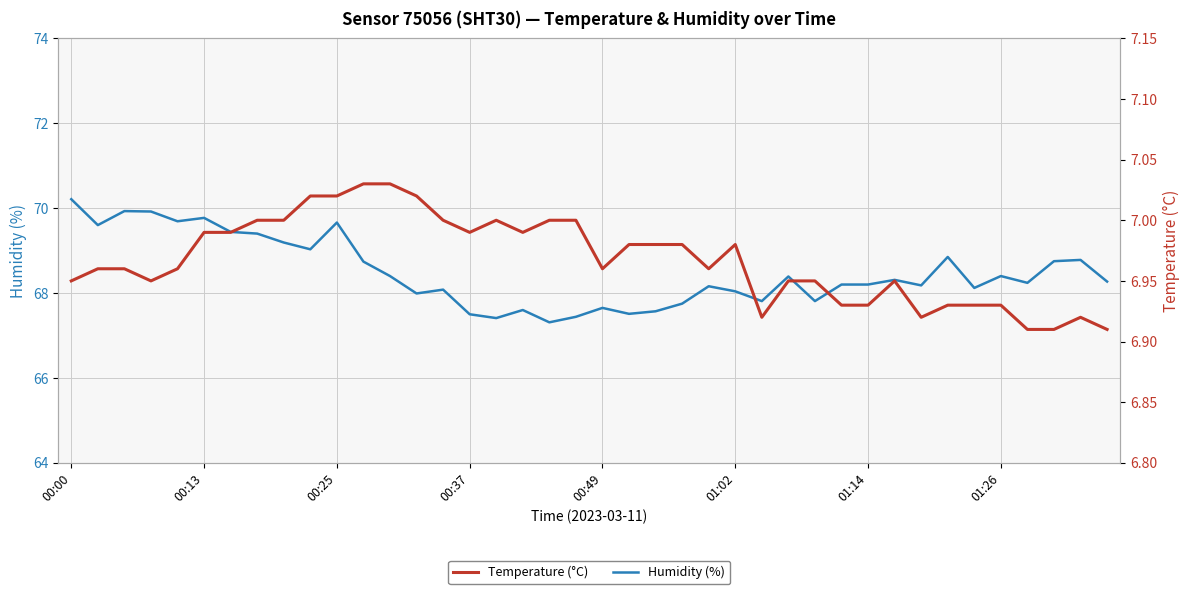

At which label does Humidity (%) first exceed 68?

00:00